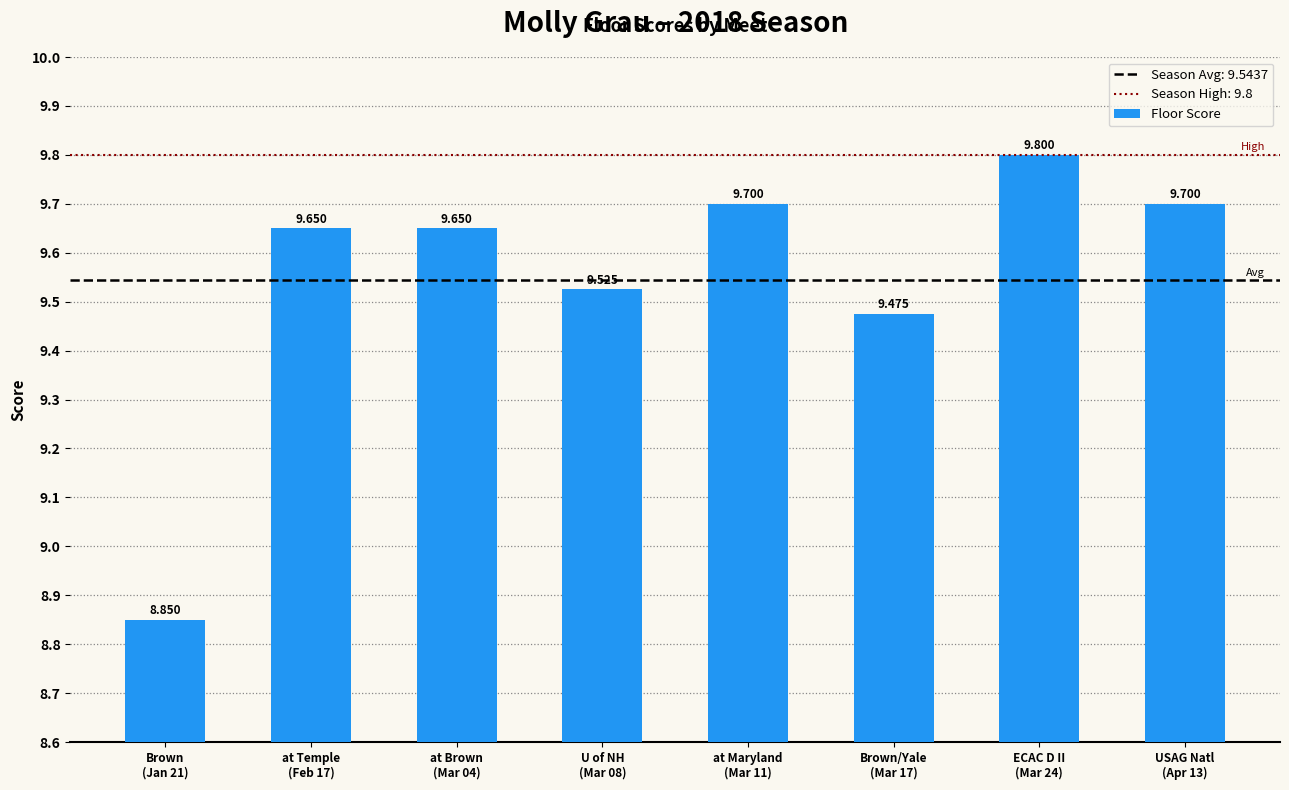

Does the chart contain any negative values?

No